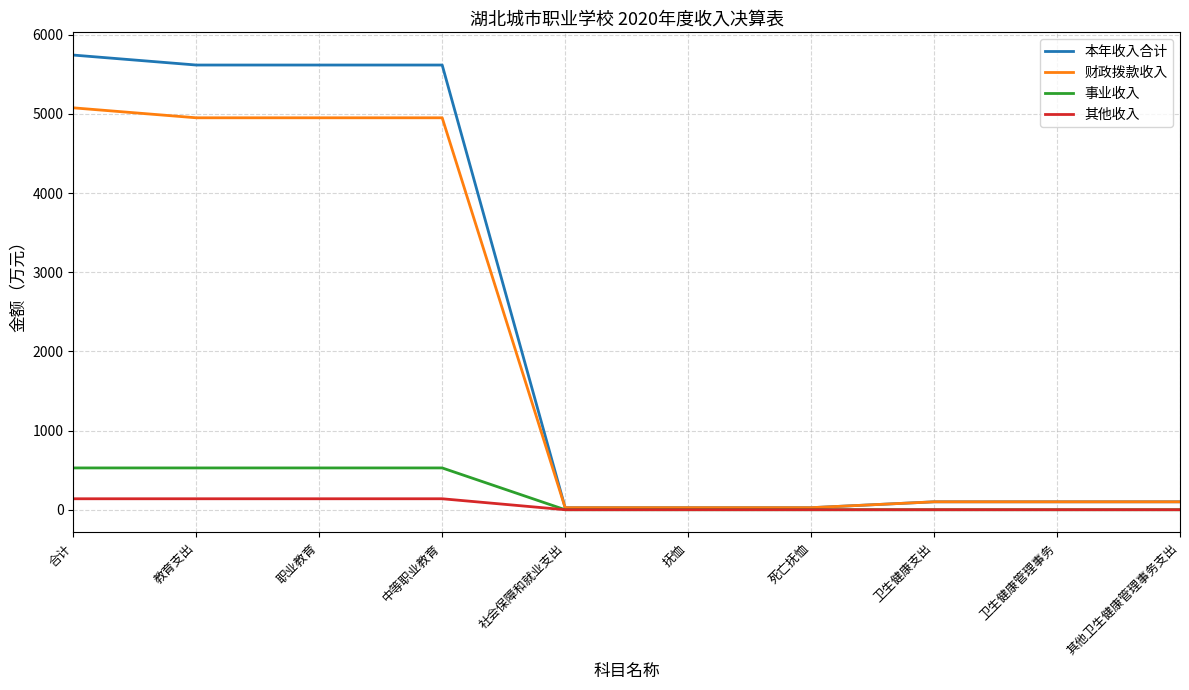

Is it true that 其他收入 equals 138.5 at 教育支出?

True